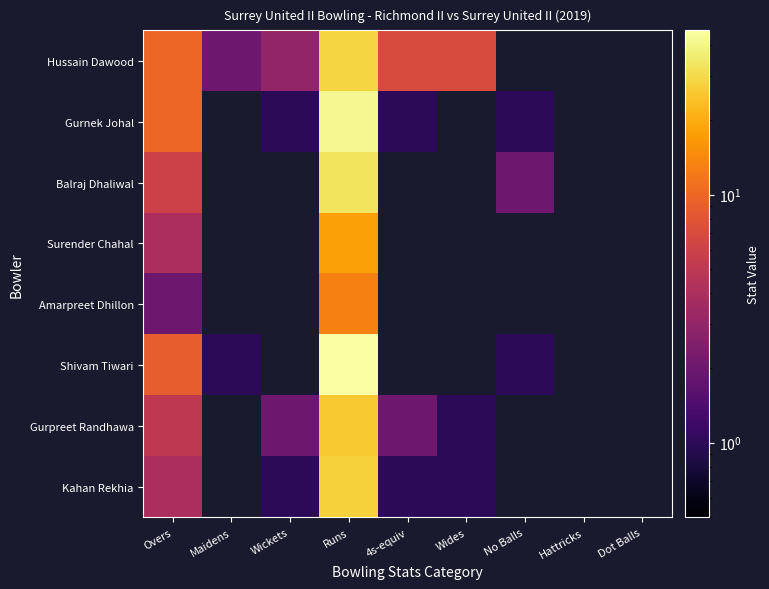

How many distinct data groups are displayed?

8